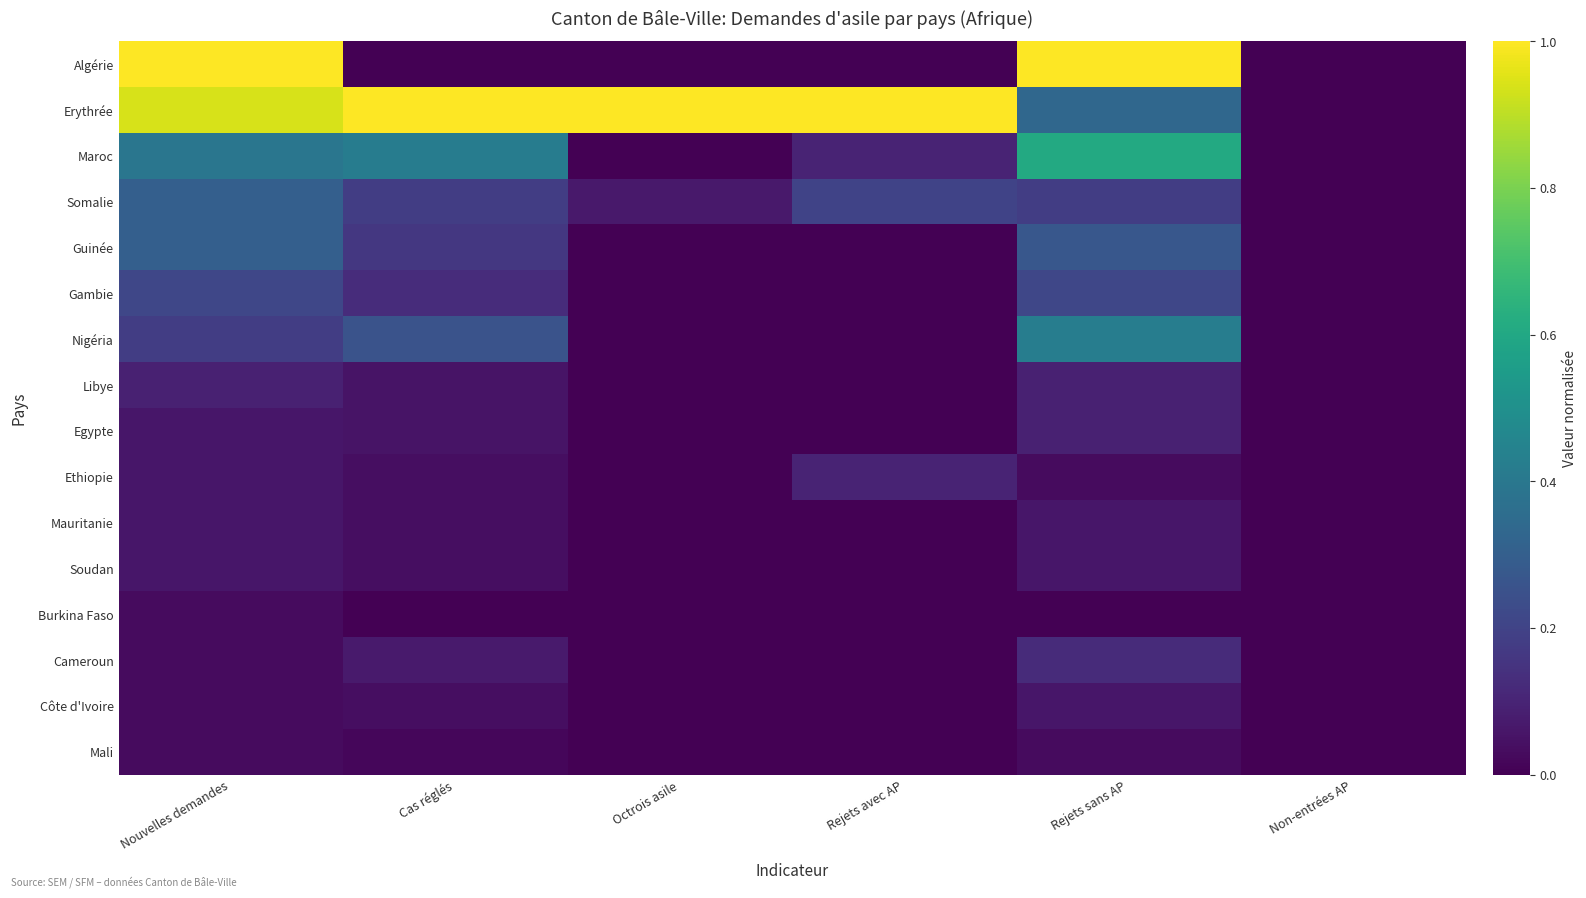

What is the difference between the highest and lowest values at Cas réglés?

1.0